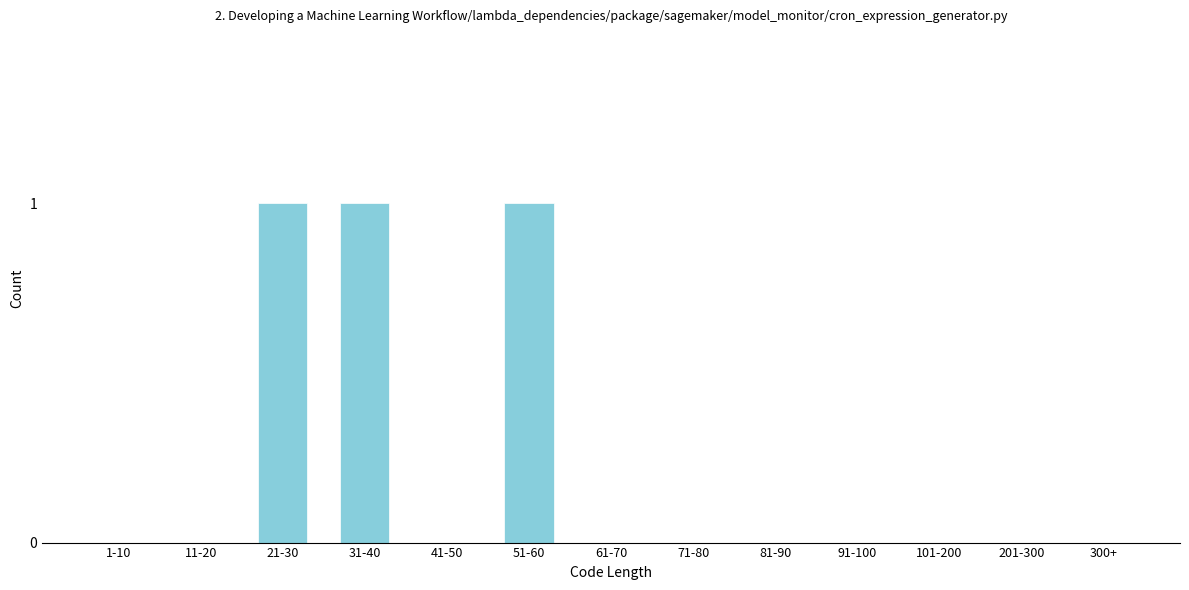

Reading left to right, transcribe all the data shown in this chart.

1-10=0	11-20=0	21-30=1	31-40=1	41-50=0	51-60=1	61-70=0	71-80=0	81-90=0	91-100=0	101-200=0	201-300=0	300+=0